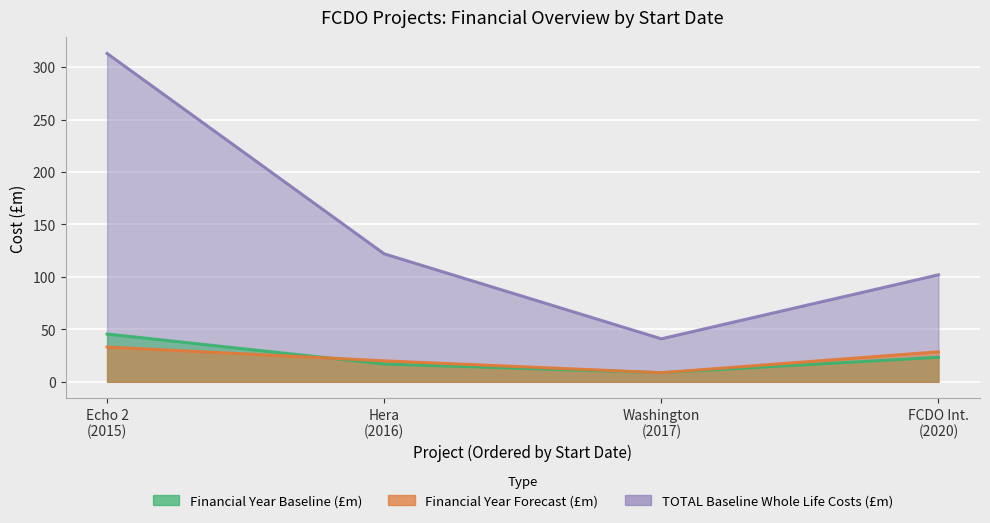

How many data points in Financial Year Forecast are above 28?

2